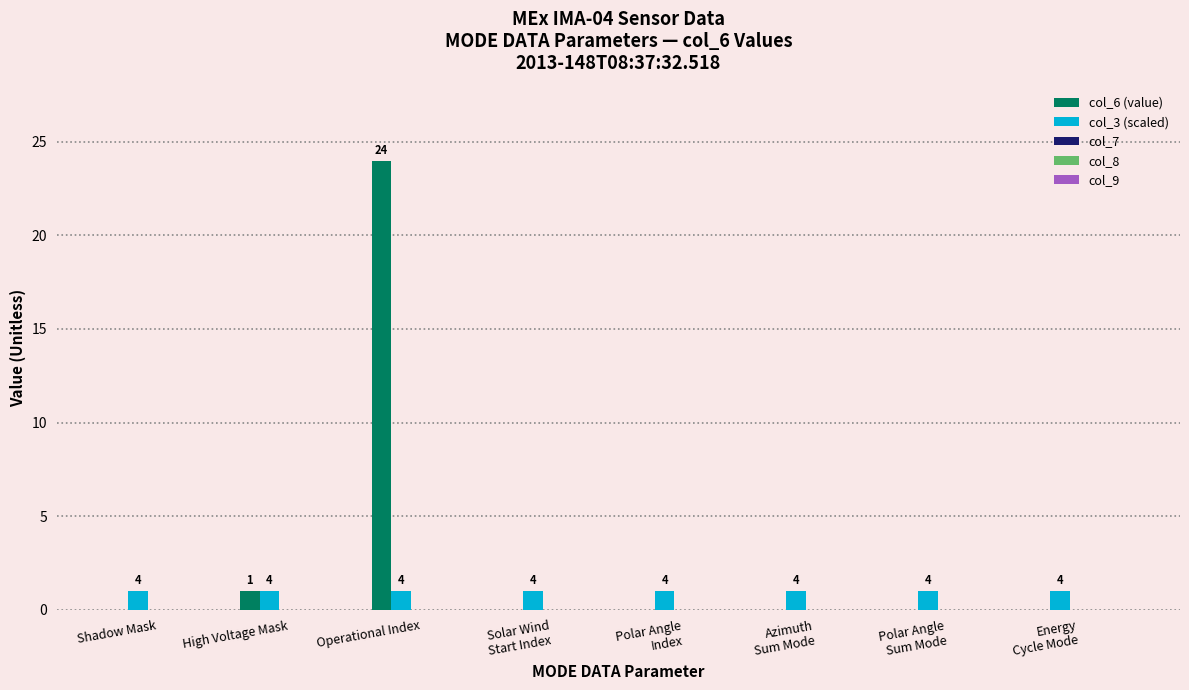

Are the bars grouped side by side (vs. stacked)?

Yes